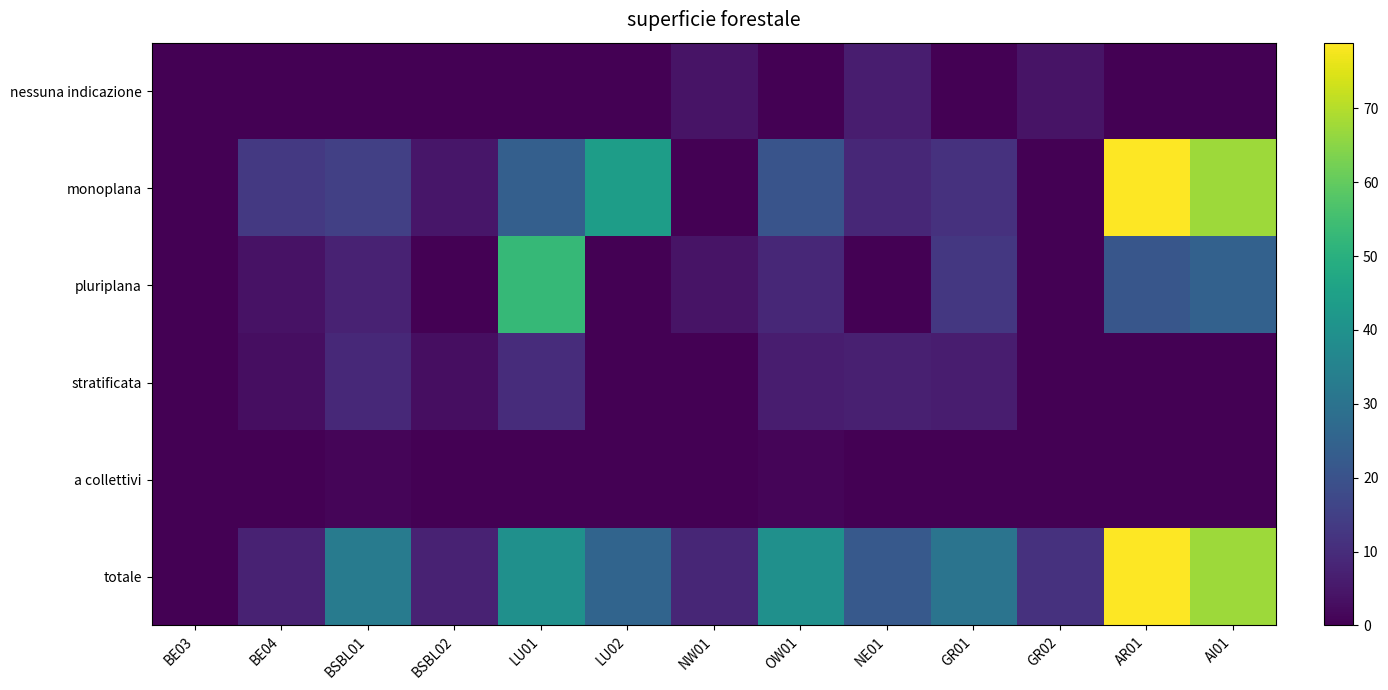

Which has a higher value, NE01 or AR01?

NE01